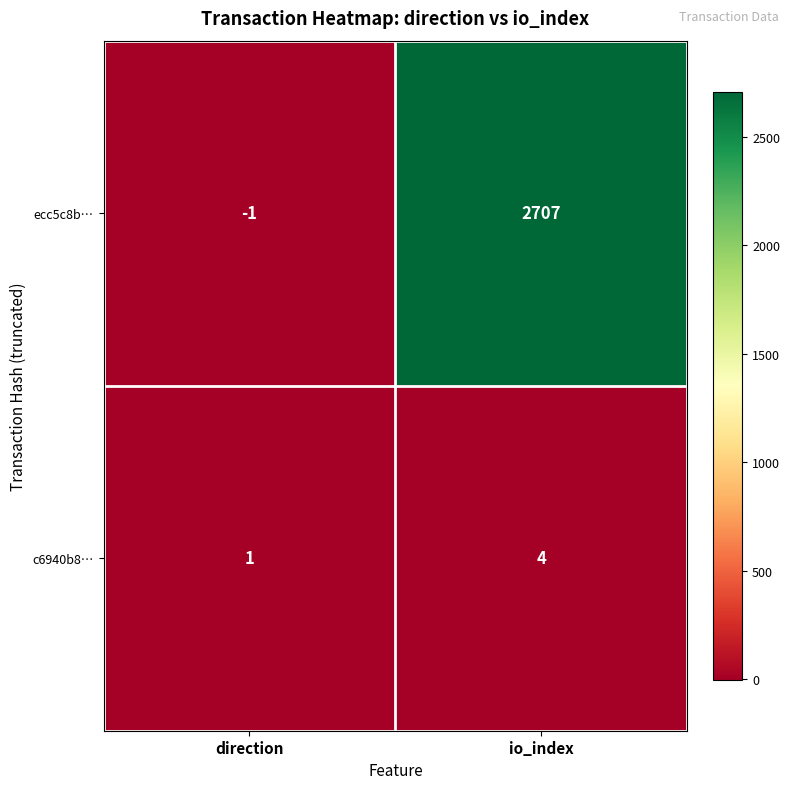

Which series has the largest range (max minus min)?

ecc5c8b…